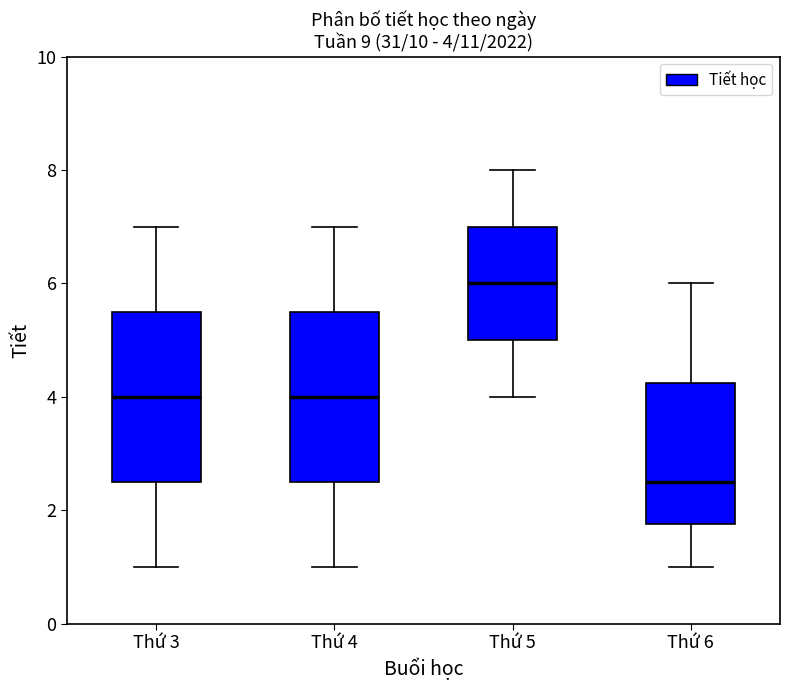

Which box's median line is the lowest?

Thứ 6